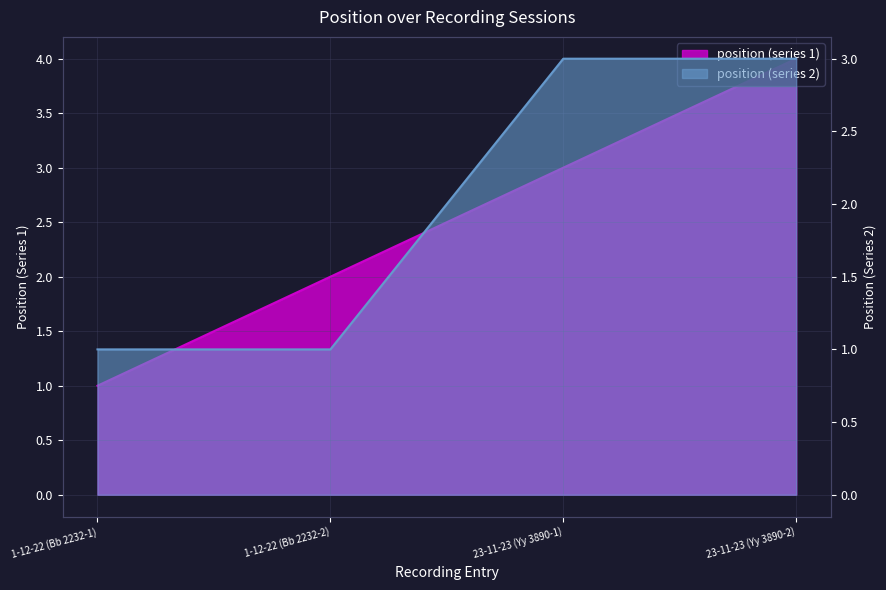

Is it true that the value at 23-11-23 (Yy 3890-1) is 2?

False